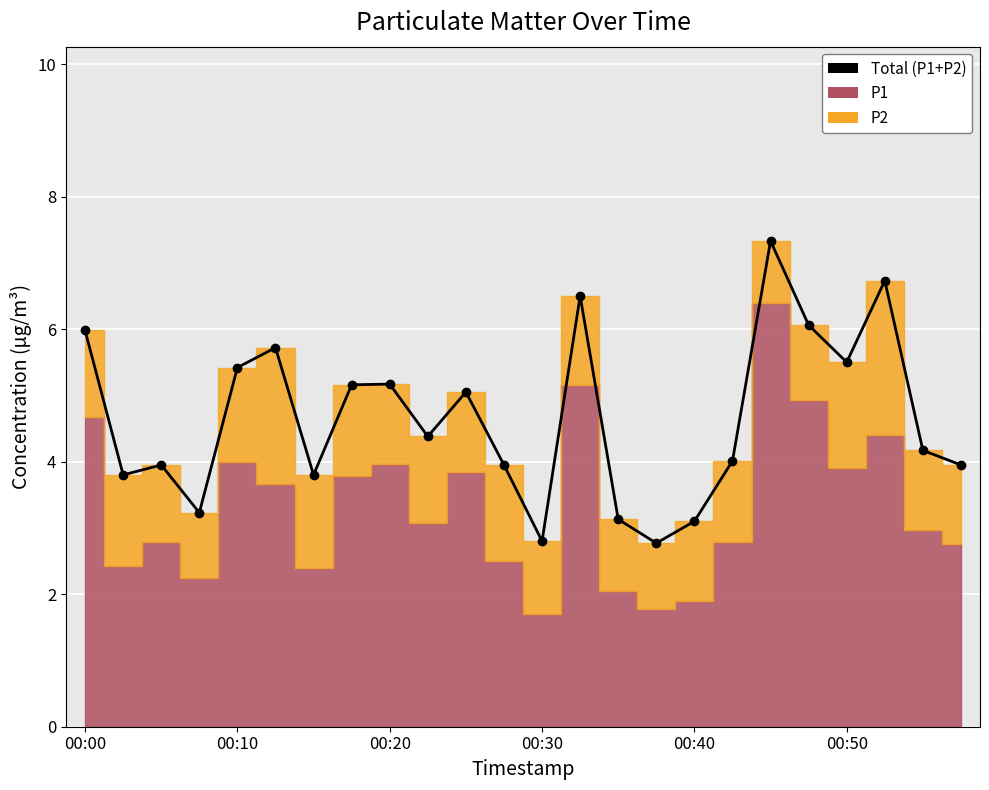

At which category does the chart reach its peak across all series?

18